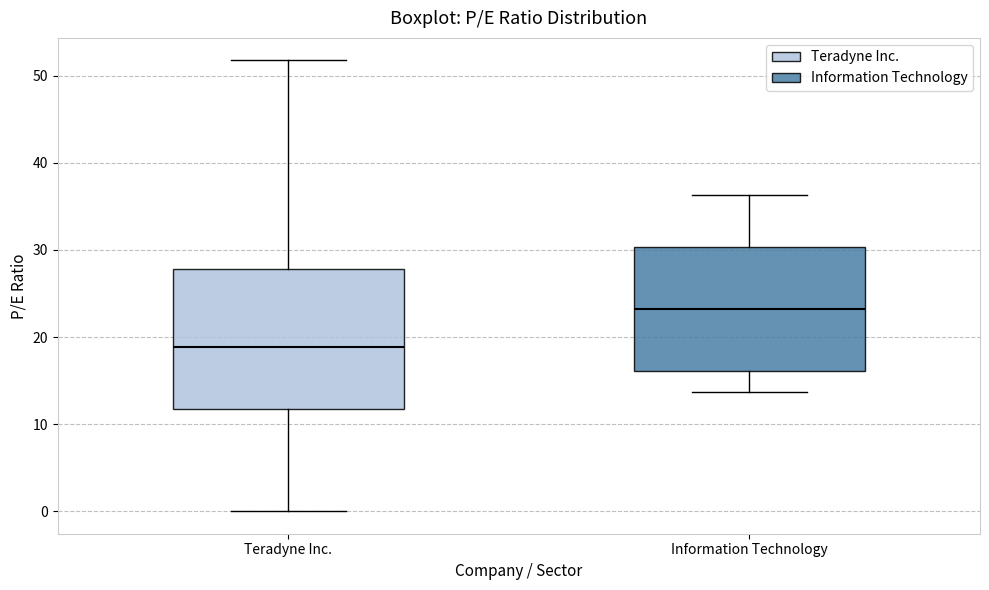

Comparing the boxes themselves (not the whiskers), which one is the tallest?

Teradyne Inc.